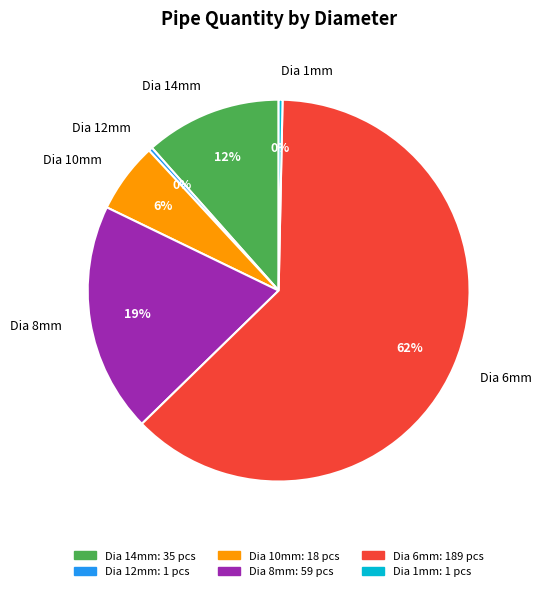

The Dia 6mm slice represents 74% of the pie. True or false?

False